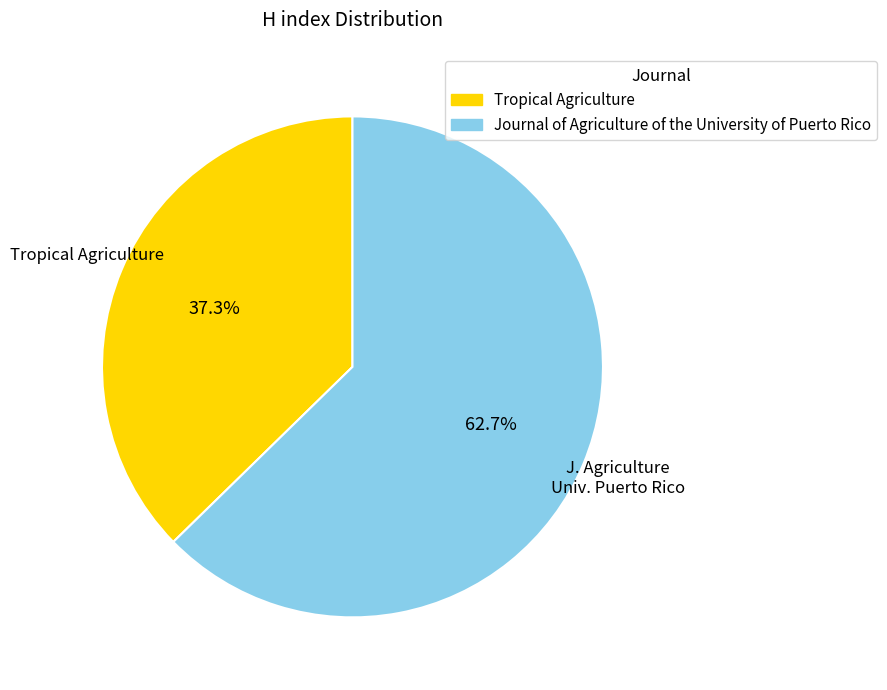

To the nearest percent, what is the average slice percentage?

50%